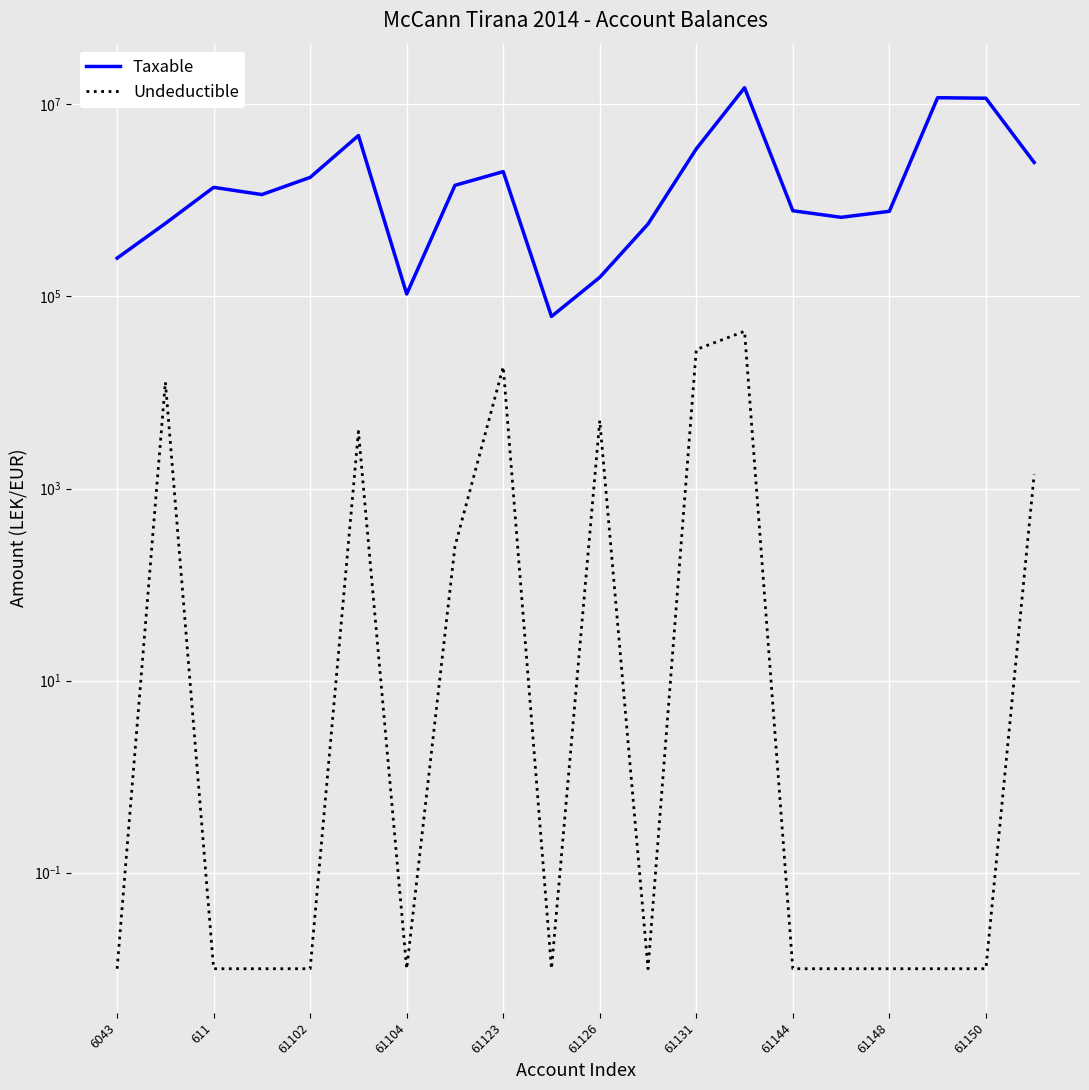

True or false: Undeductible and Taxable cross at least once.

False